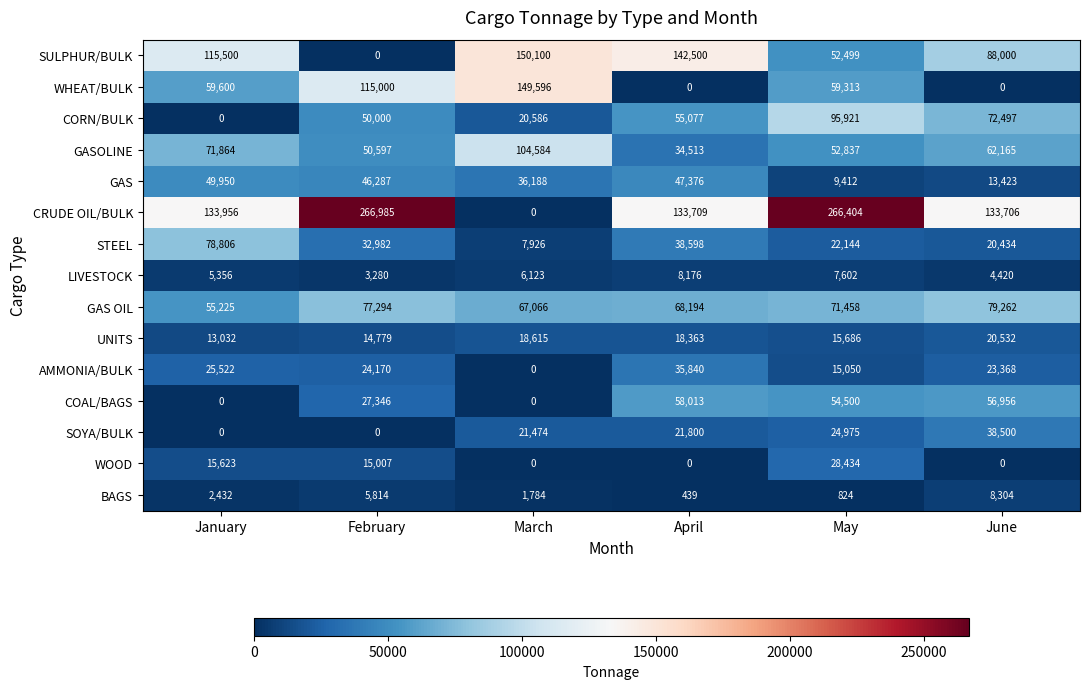

Rank the categories by LIVESTOCK value from lowest to highest.

February, June, January, March, May, April